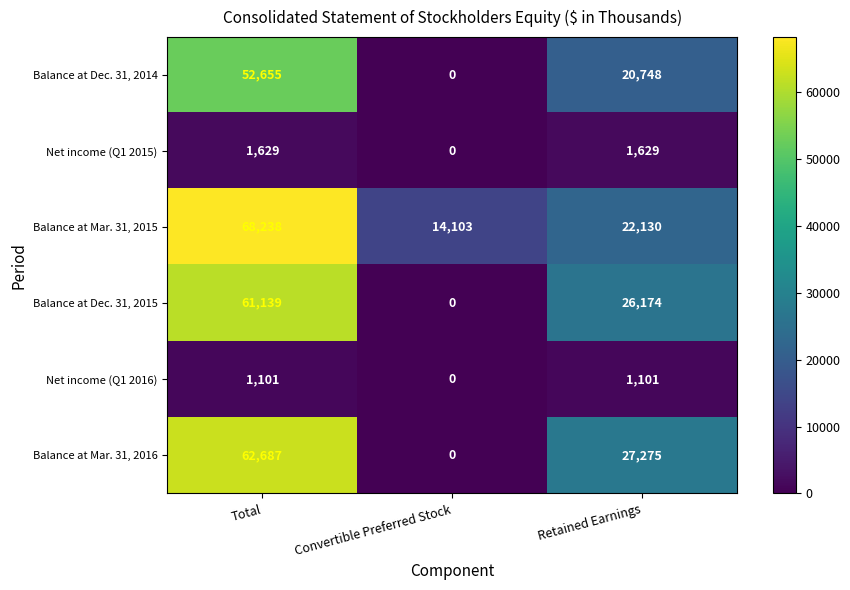

What is the sum of the Balance at Dec. 31, 2015 values at Total and Convertible Preferred Stock?

61139